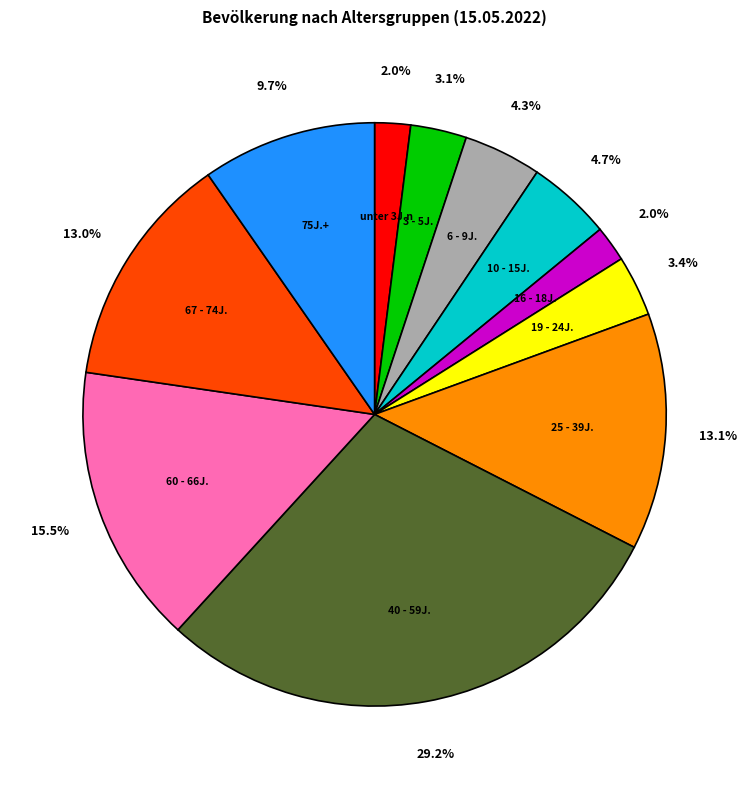

Does any single category account for the majority?

No